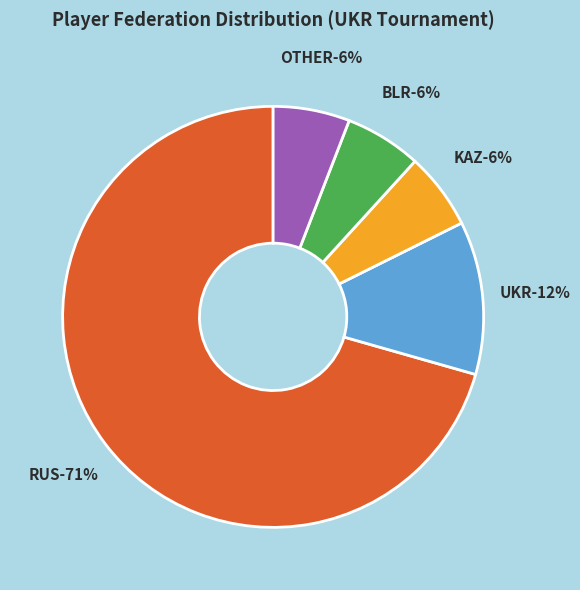

To the nearest percent, what is the average slice percentage?

20%